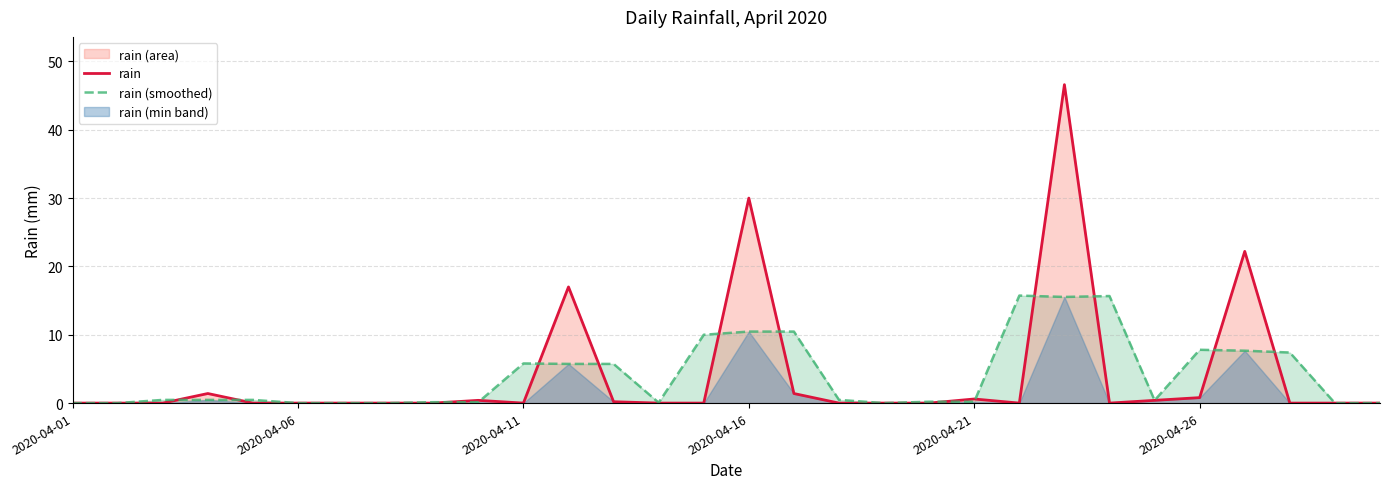

What position from the left is 14?

15